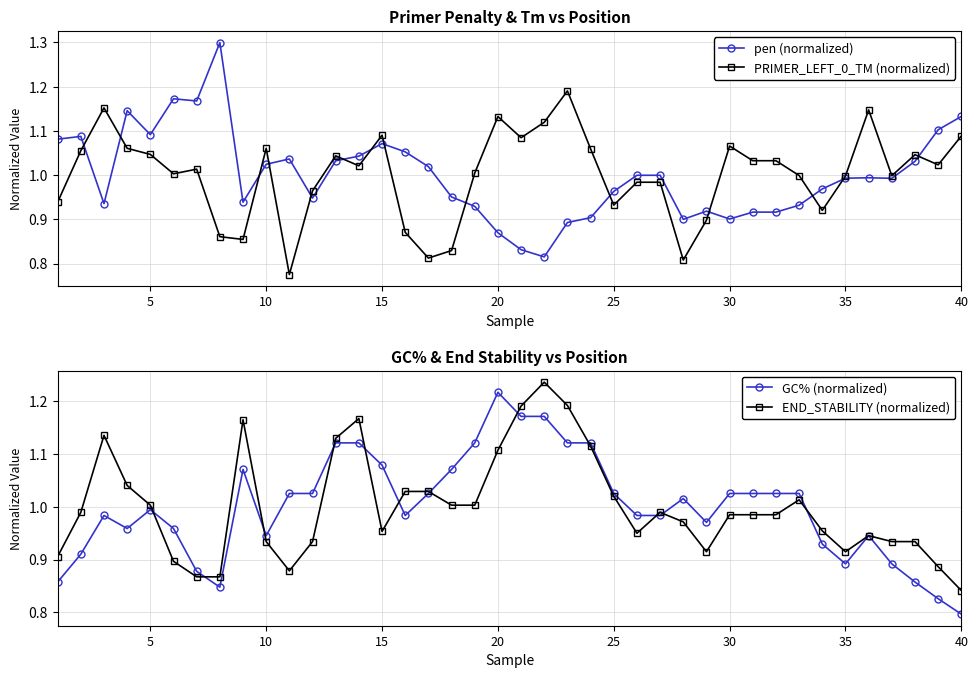

Is the value of PRIMER_LEFT_0_TM (normalized) at 24 greater than the value of END_STABILITY (normalized) at 38?

Yes